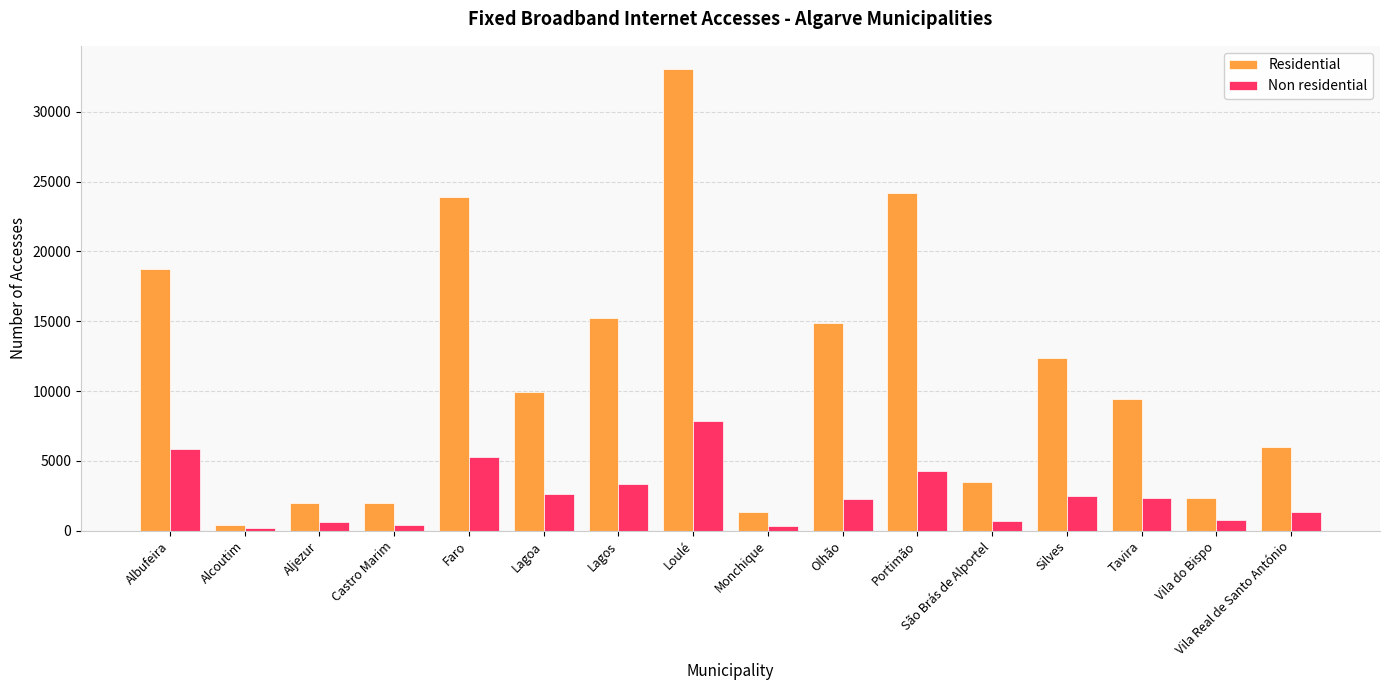

How many data points does each series have?

16